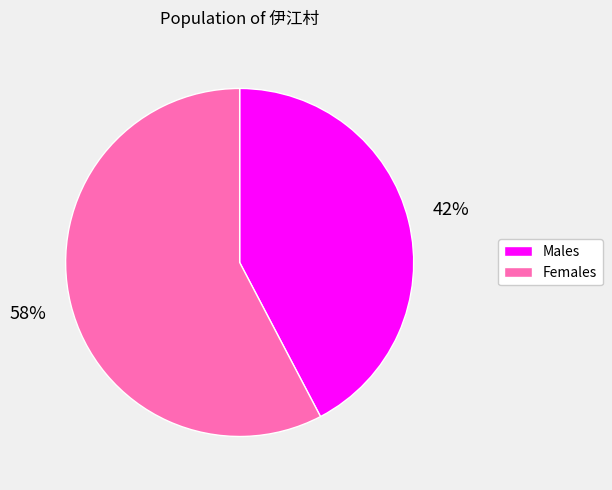

To the nearest percent, what is the average slice percentage?

50%